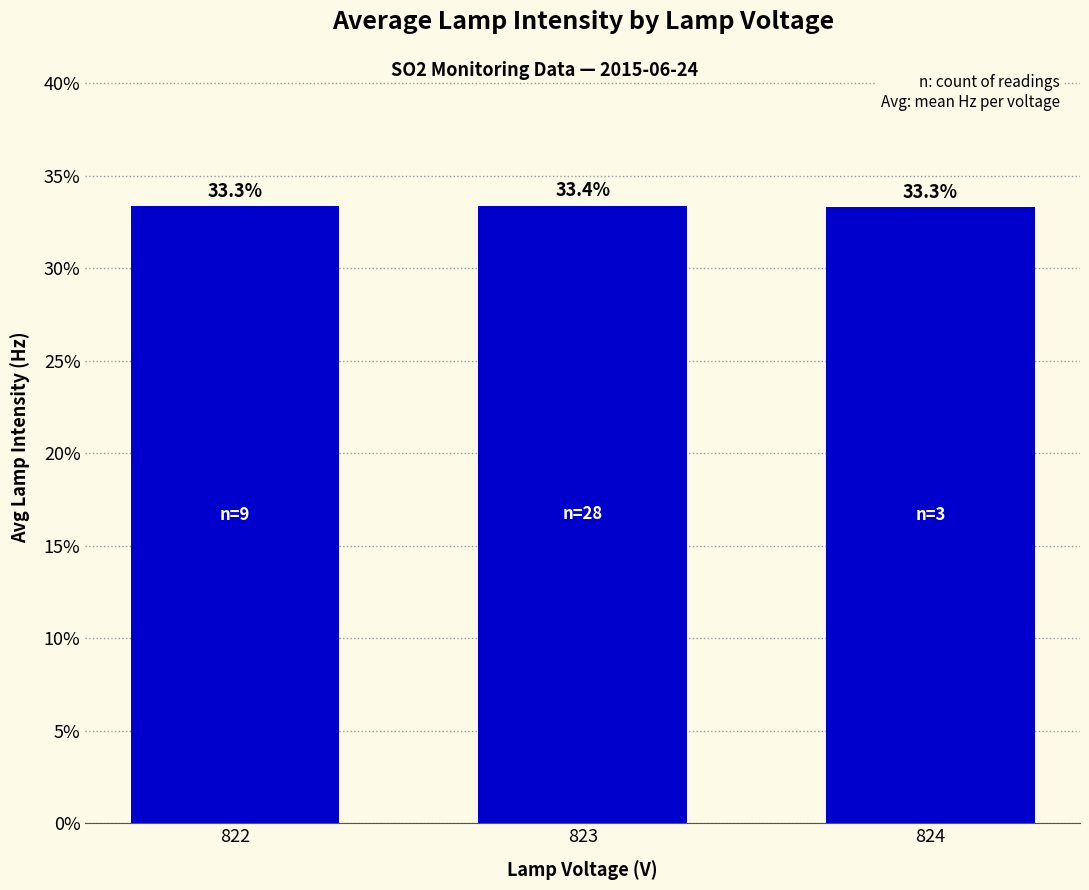

Approximately how many times larger is the value at 823 compared to 824?

1.0